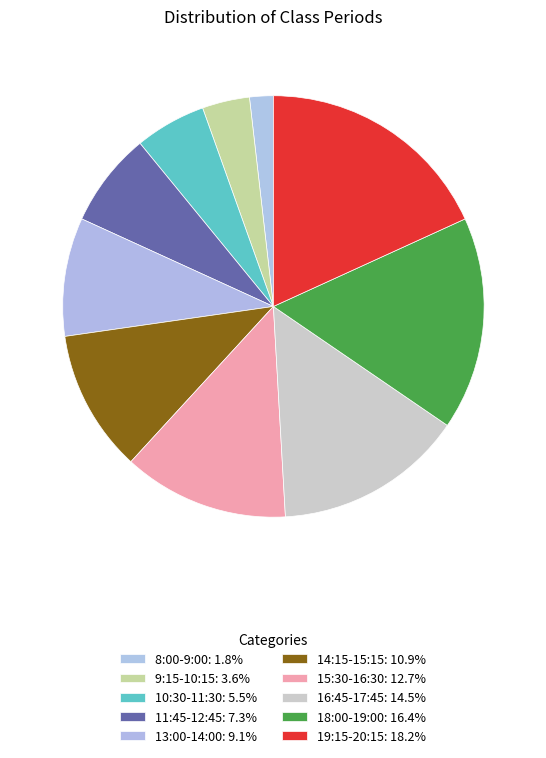

How many segments does this pie chart have?

10